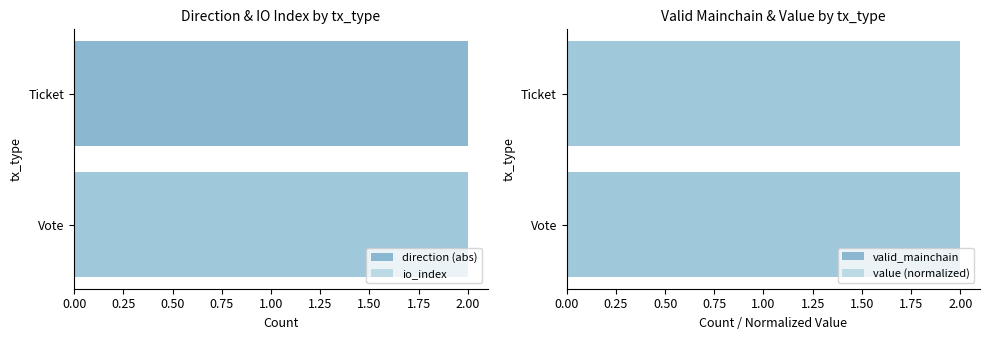

What is the maximum value shown in the chart?

2.0